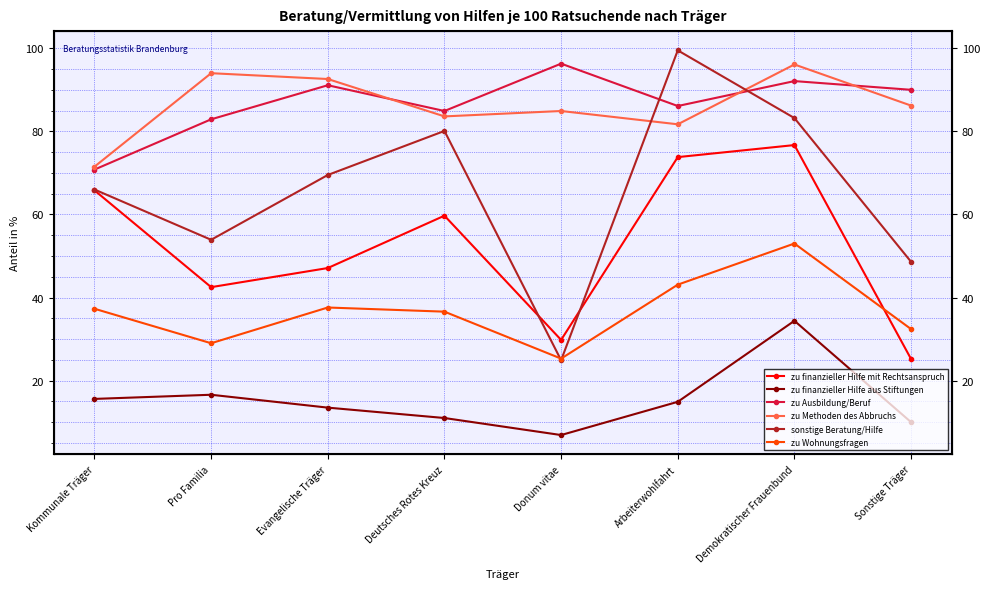

Which series changed the most between Kommunale Träger and Donum vitae?

sonstige Beratung/Hilfe